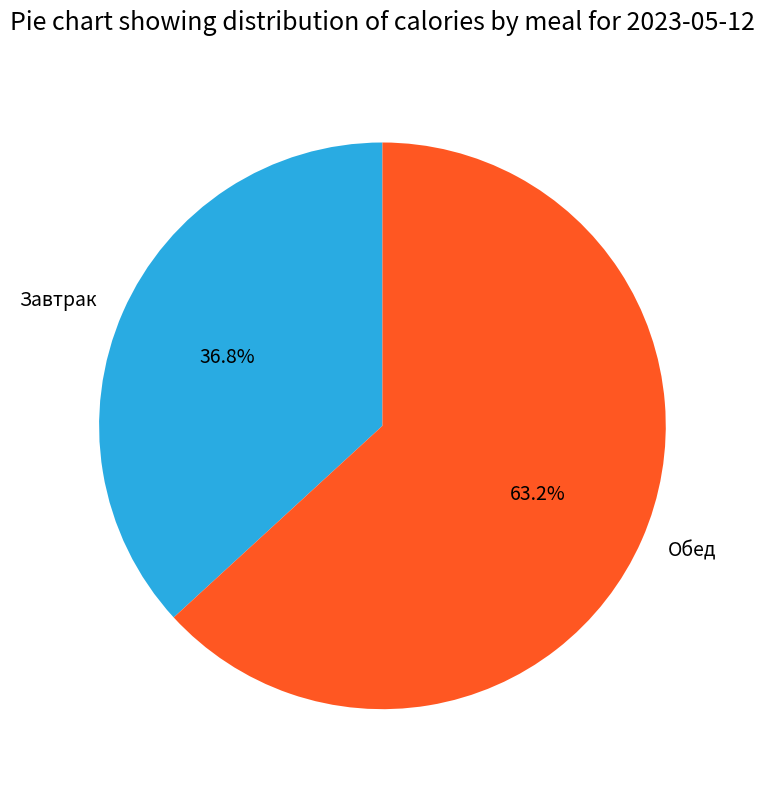

What percentage do Обед and Завтрак together represent?

100.0%